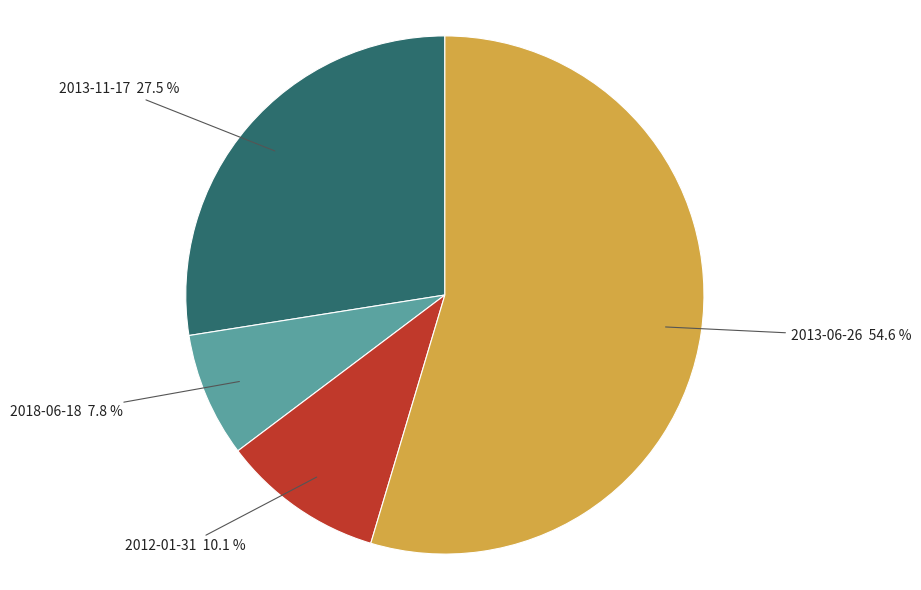

What percentage is the 2013-06-26 slice, to the nearest percent?

55%